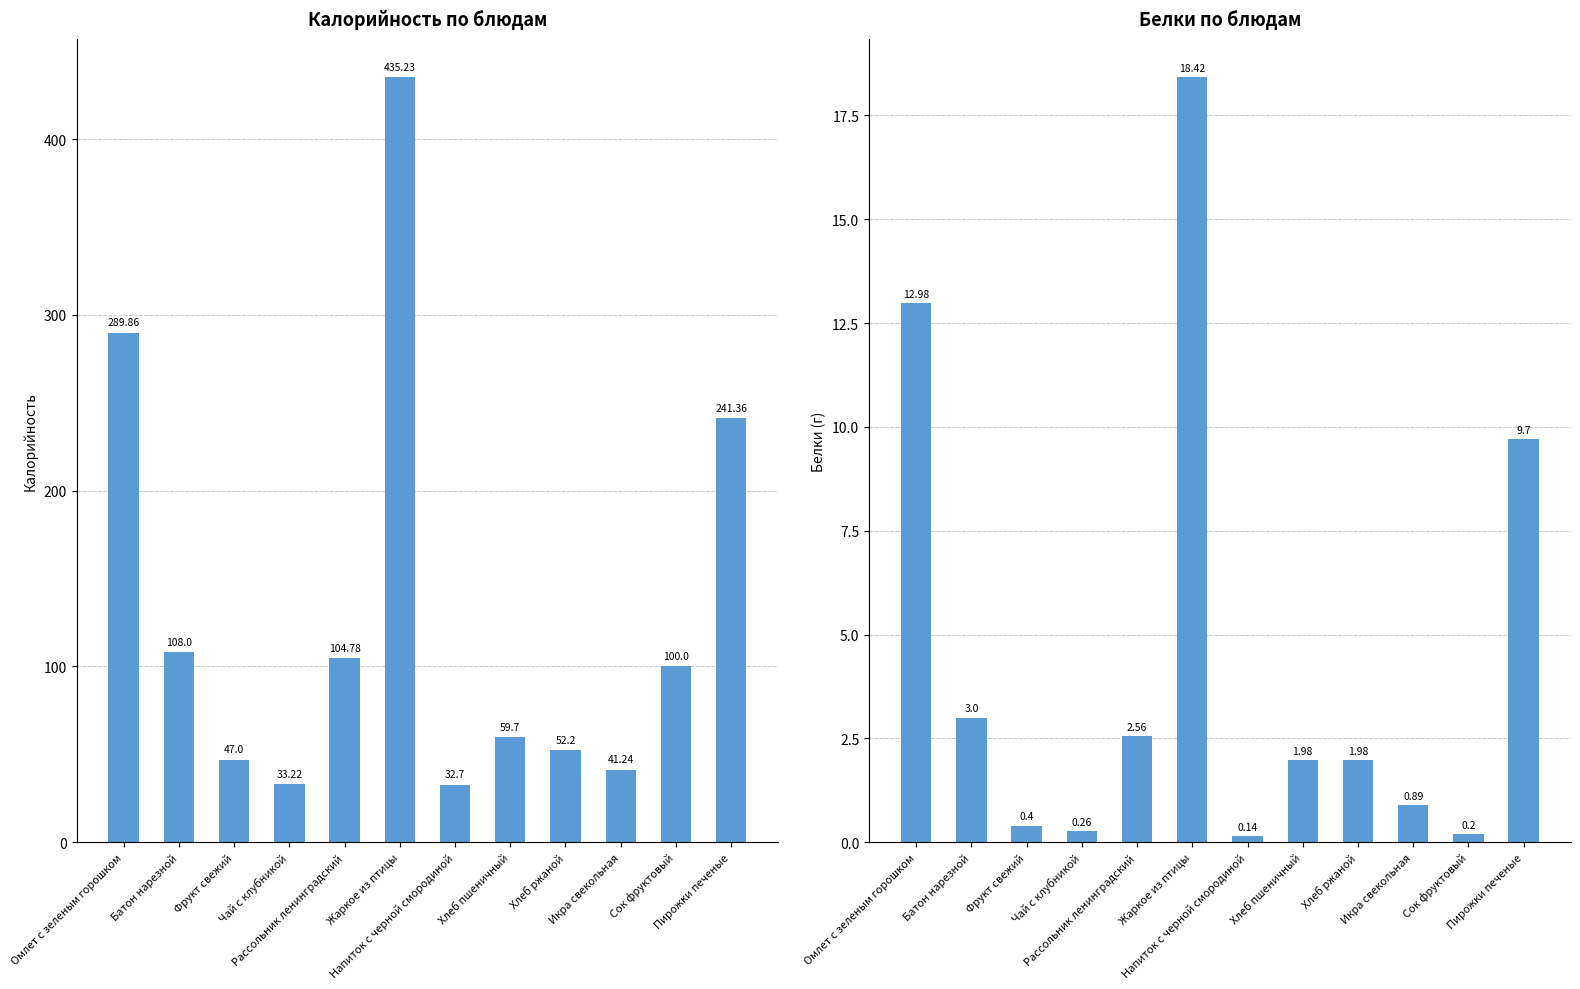

List the labels in order of Калорийность value, smallest first.

Напиток с черной смородиной, Чай с клубникой, Икра свекольная, Фрукт свежий, Хлеб ржаной, Хлеб пшеничный, Сок фруктовый, Рассольник ленинградский, Батон нарезной, Пирожки печеные, Омлет с зеленым горошком, Жаркое из птицы